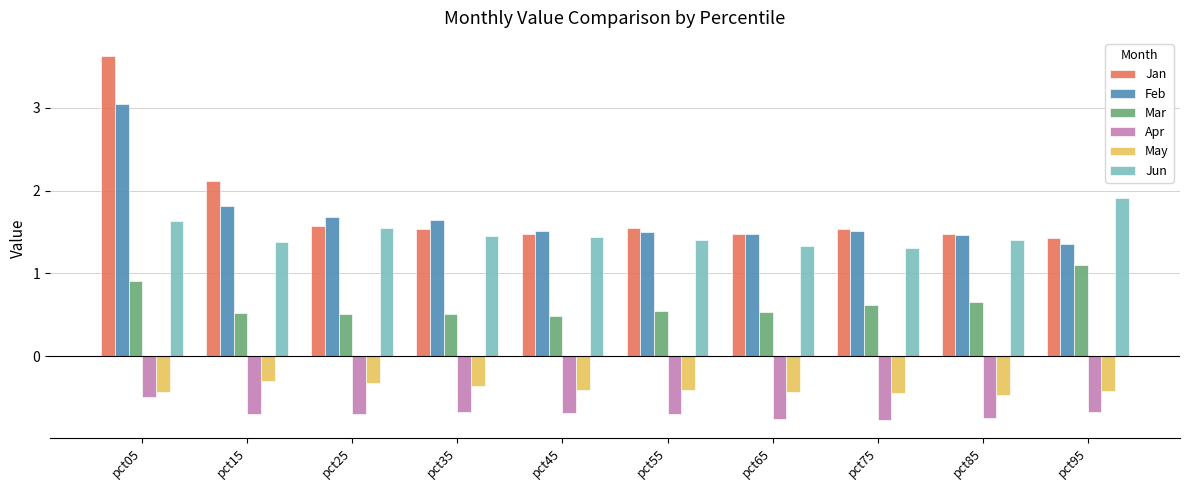

Which series has the largest range (max minus min)?

Jan